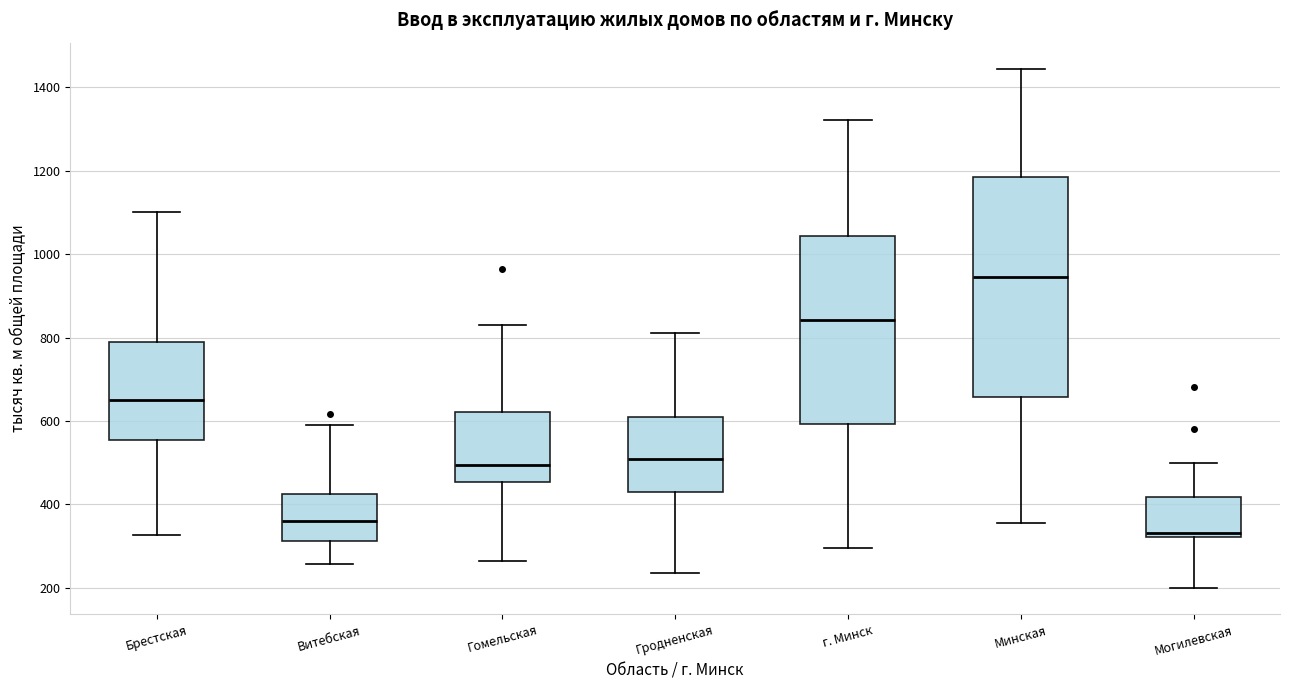

Where does the lower whisker of the box for Гродненская end on the y-axis? The values are not printed on the chart, so give them approximately, as read against the axis.

240